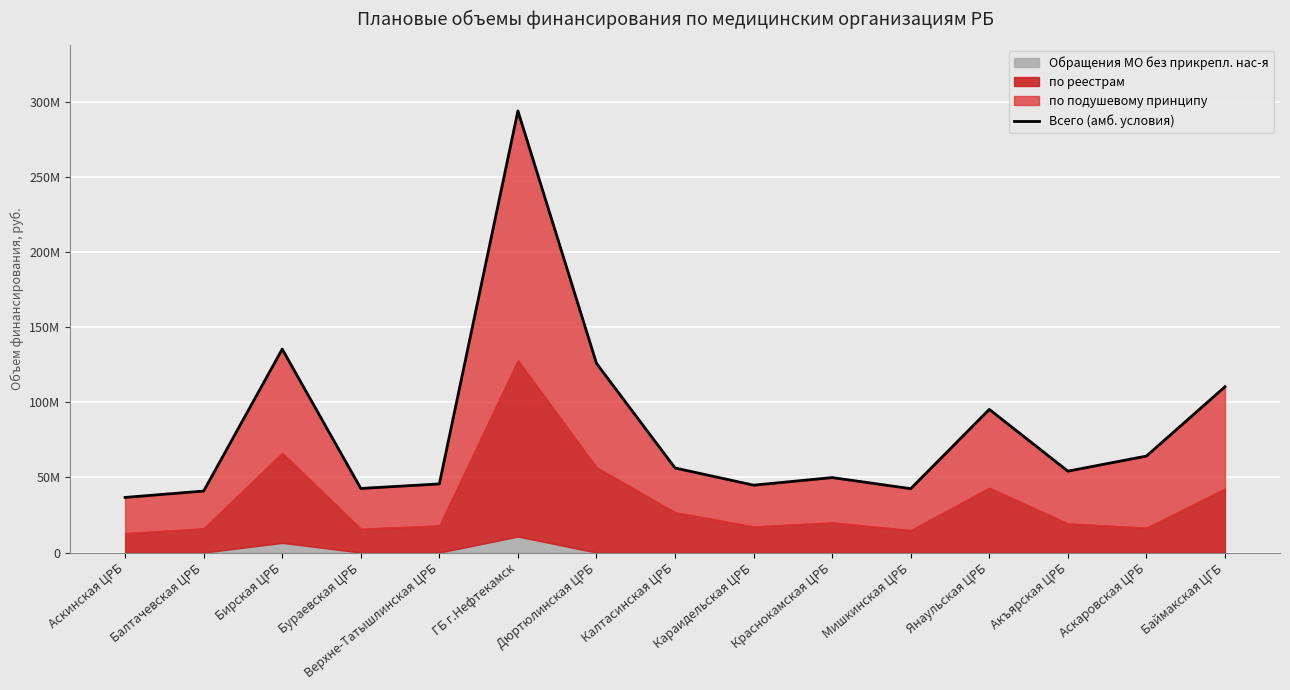

List the labels in order of value, smallest first.

Аскинская ЦРБ, Балтачевская ЦРБ, Мишкинская ЦРБ, Бураевская ЦРБ, Караидельская ЦРБ, Верхне-Татышлинская ЦРБ, Краснокамская ЦРБ, Акъярская ЦРБ, Калтасинская ЦРБ, Аскаровская ЦРБ, Янаульская ЦРБ, Баймакская ЦГБ, Дюртюлинская ЦРБ, Бирская ЦРБ, ГБ г.Нефтекамск